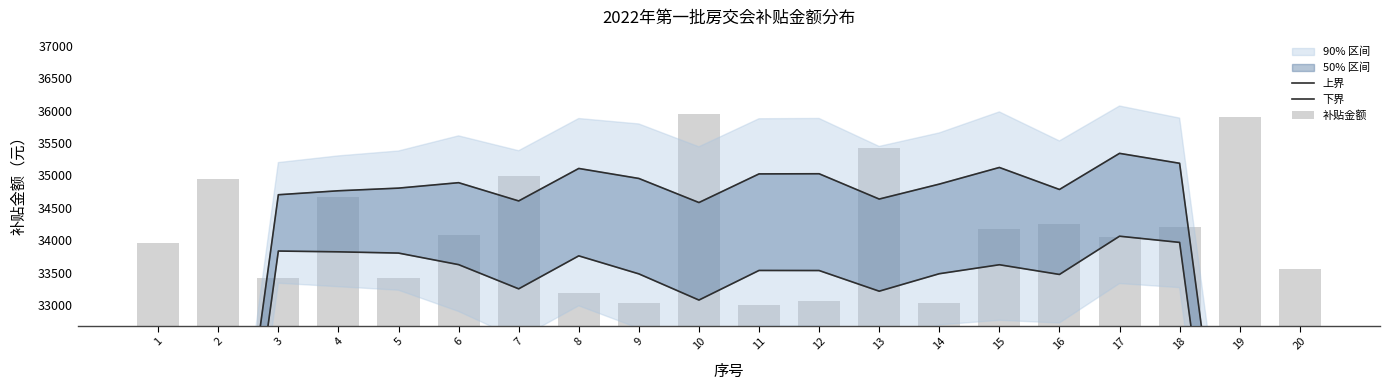

What is the greatest value displayed?

35949.0